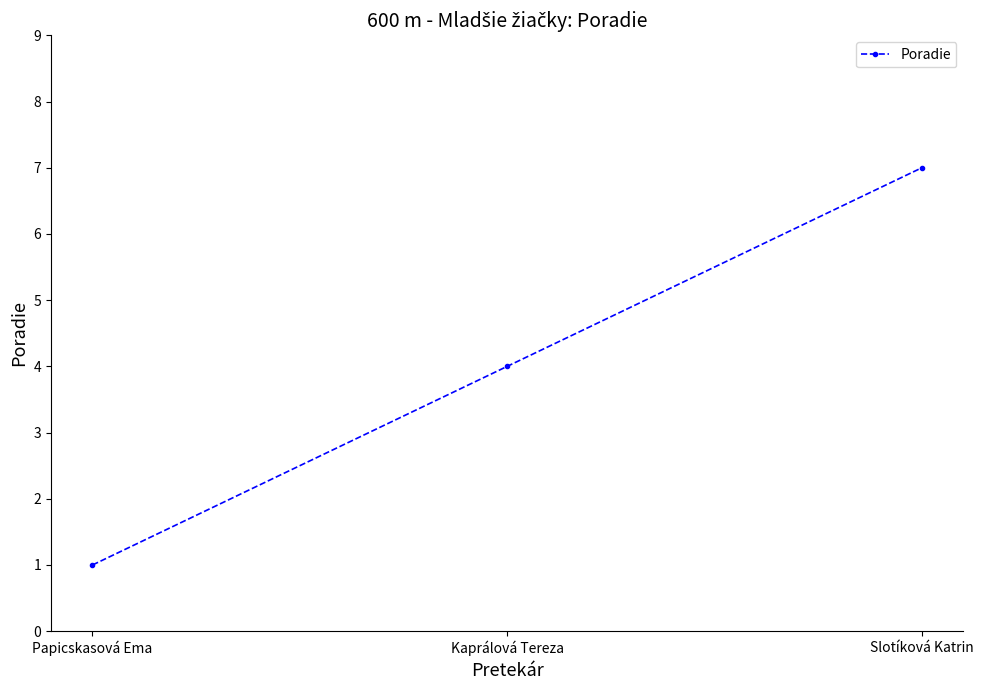

Rank the categories by value from highest to lowest.

Slotíková Katrin, Kaprálová Tereza, Papicskasová Ema